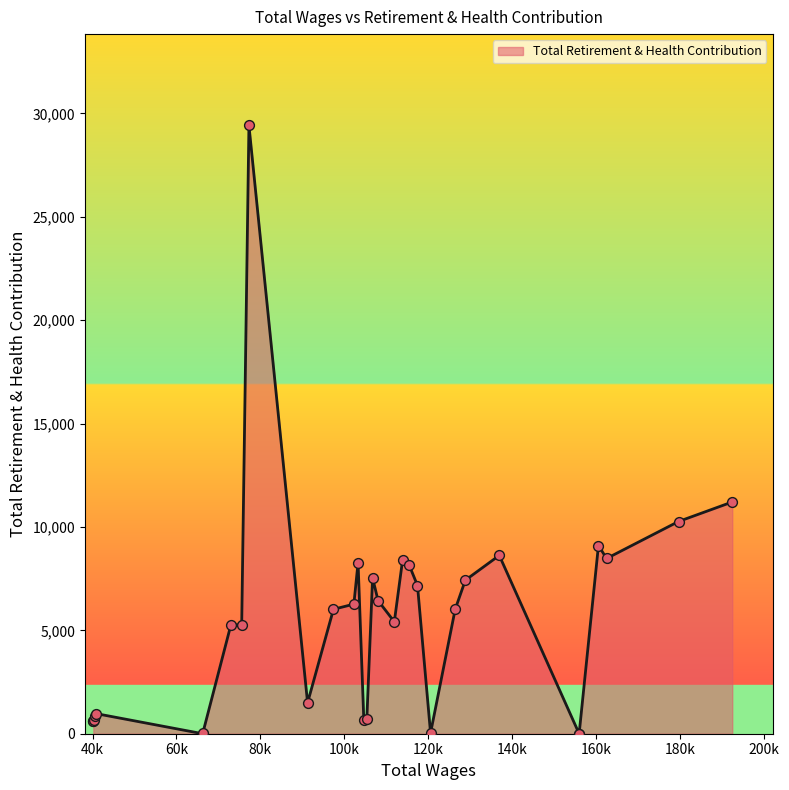

What is the change in value from 136960.0 to 126445.0?

-2607